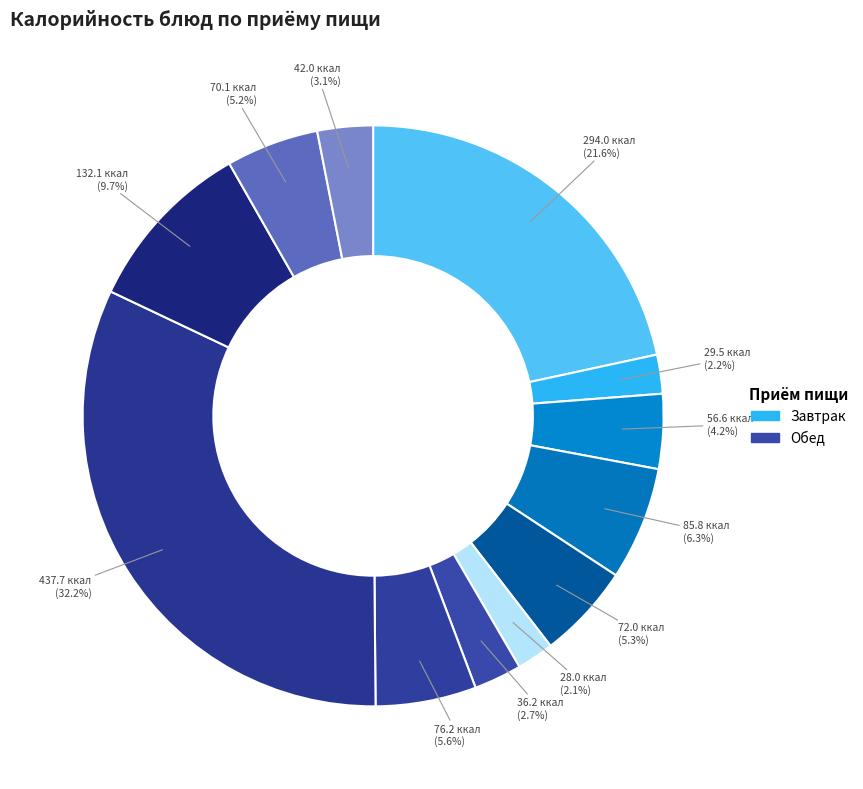

Is there any slice that represents more than half of the pie?

No